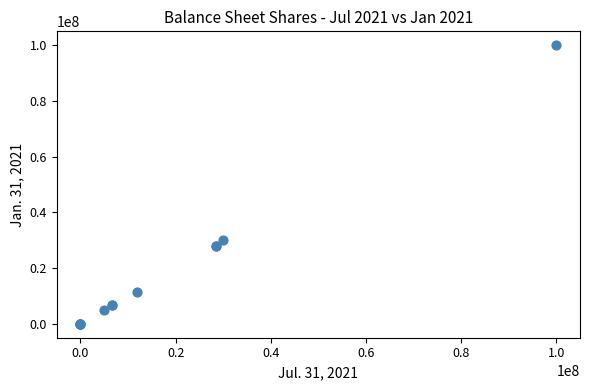

What Y value in the scatter plot is closest to 50000000?

30000000.0